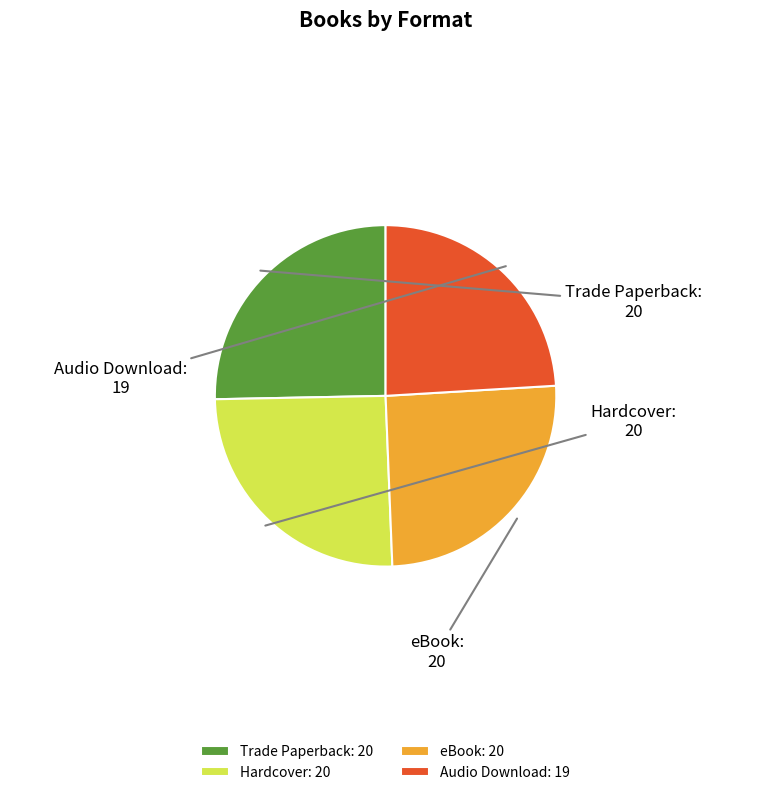

True or false: Audio Download accounts for 10% of the total.

False